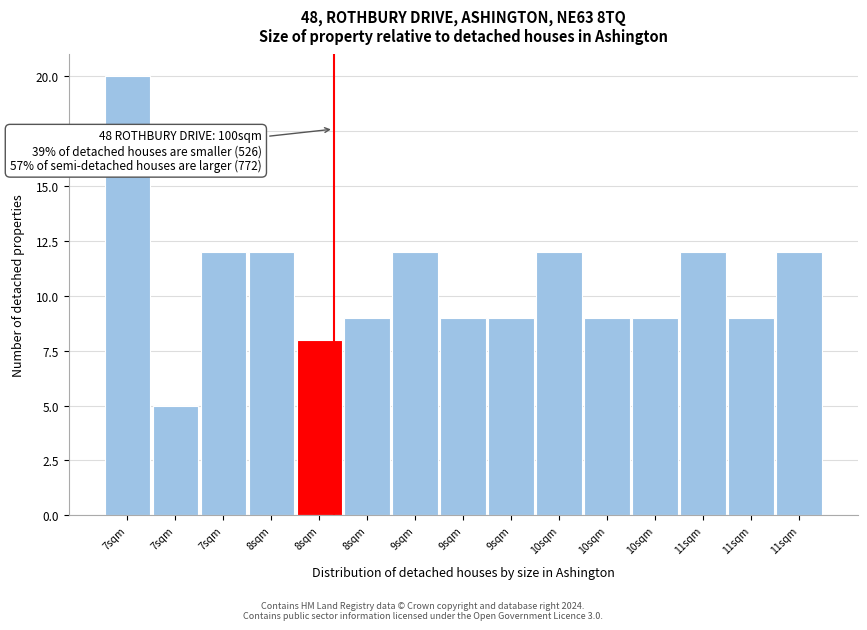

Count the number of data series in this chart.

1